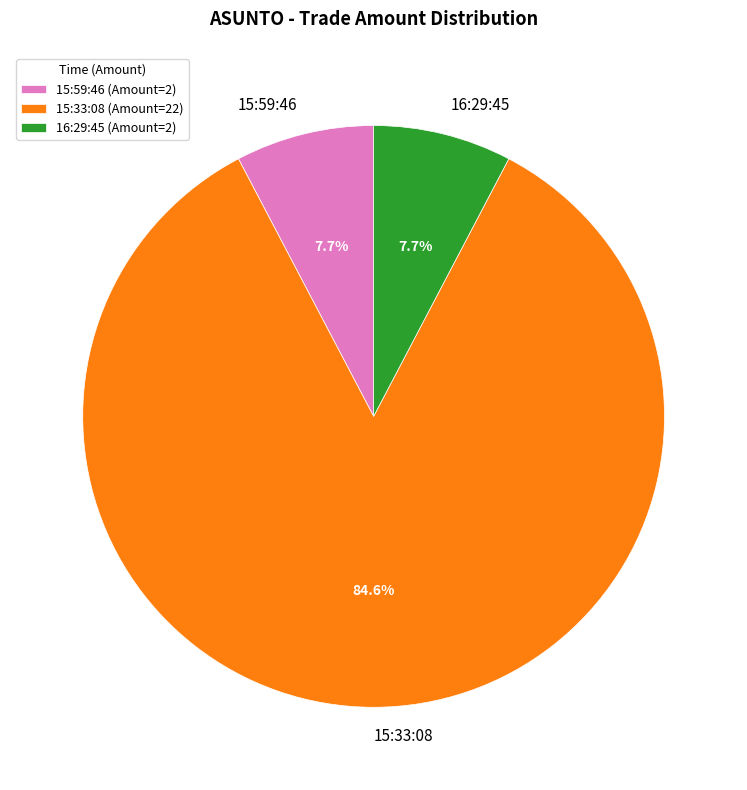

What percentage is the 15:59:46 slice, to the nearest percent?

8%